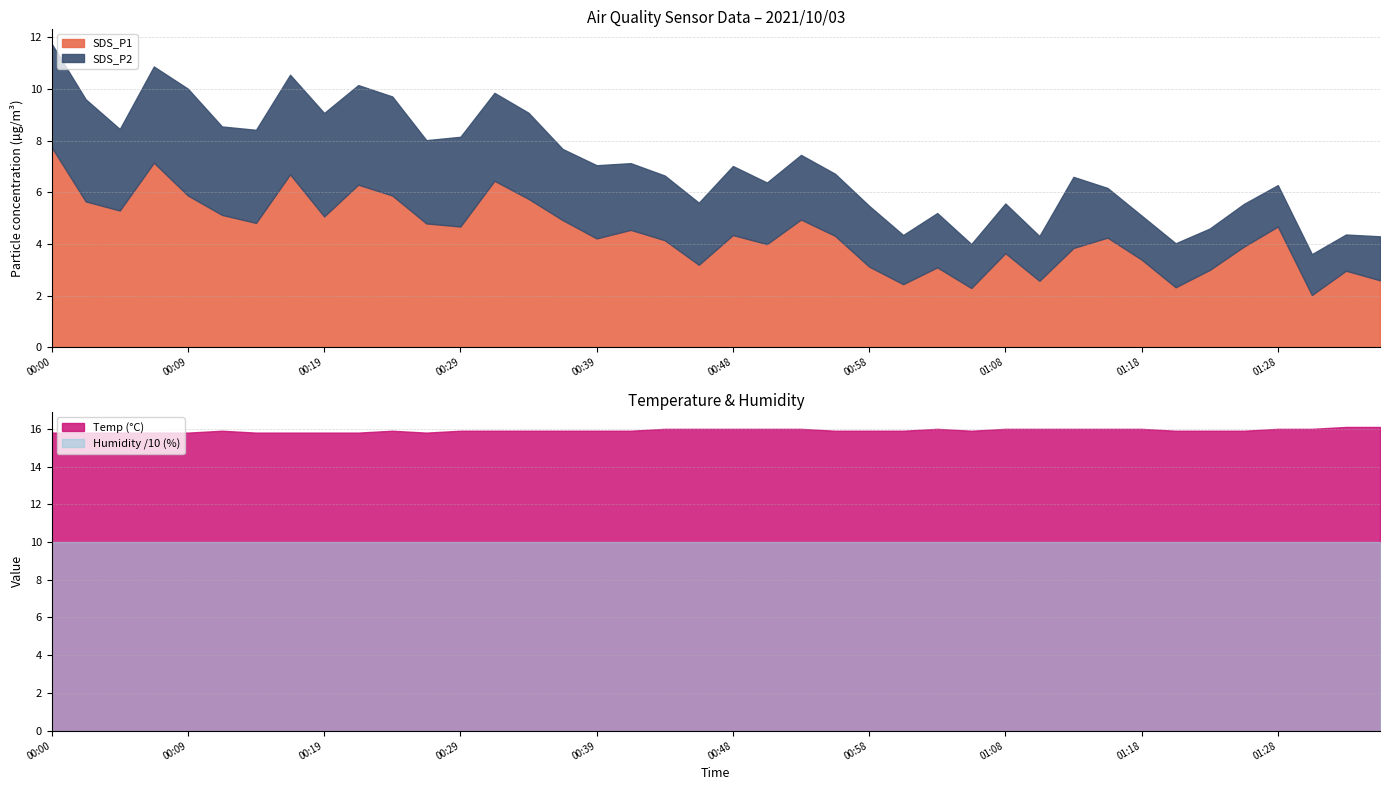

The value of SDS_P1 at 2021/10/03 01:20:37 is 1.1. True or false?

False